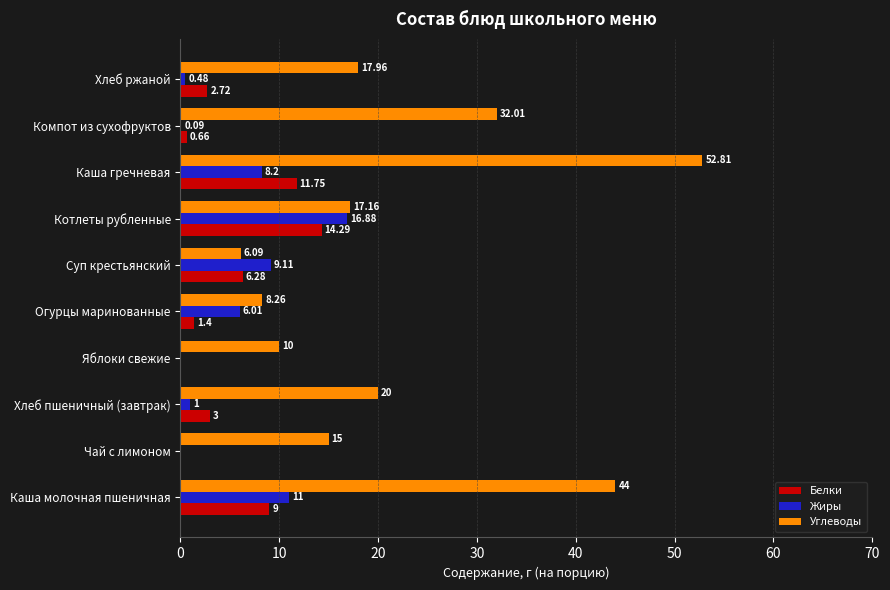

At which label does Белки reach its peak?

Котлеты рубленные